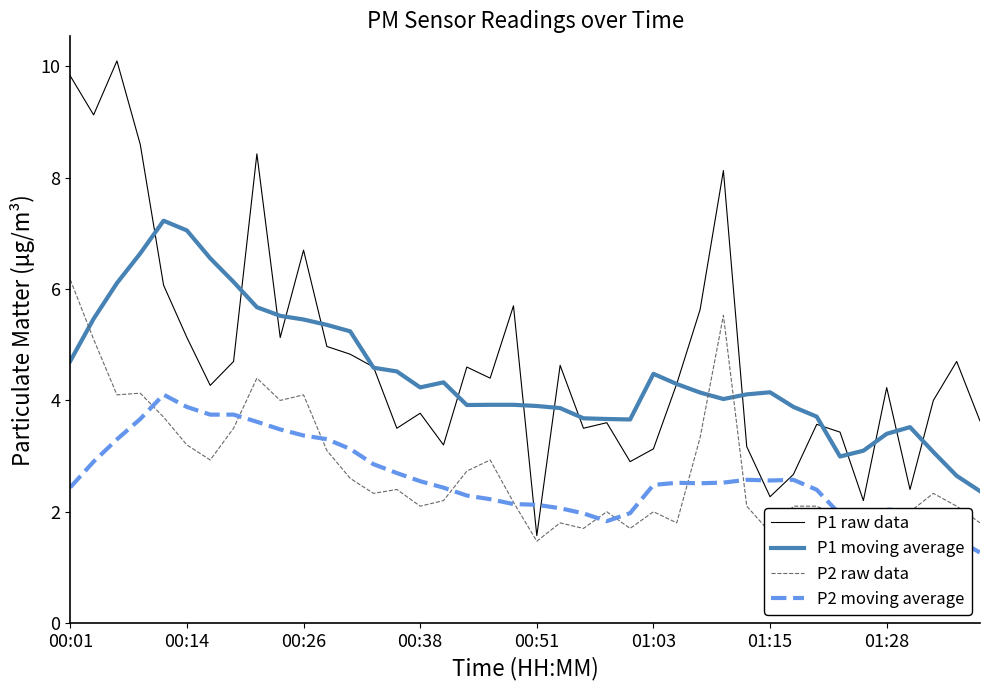

Which series has the largest range (max minus min)?

P1 raw data